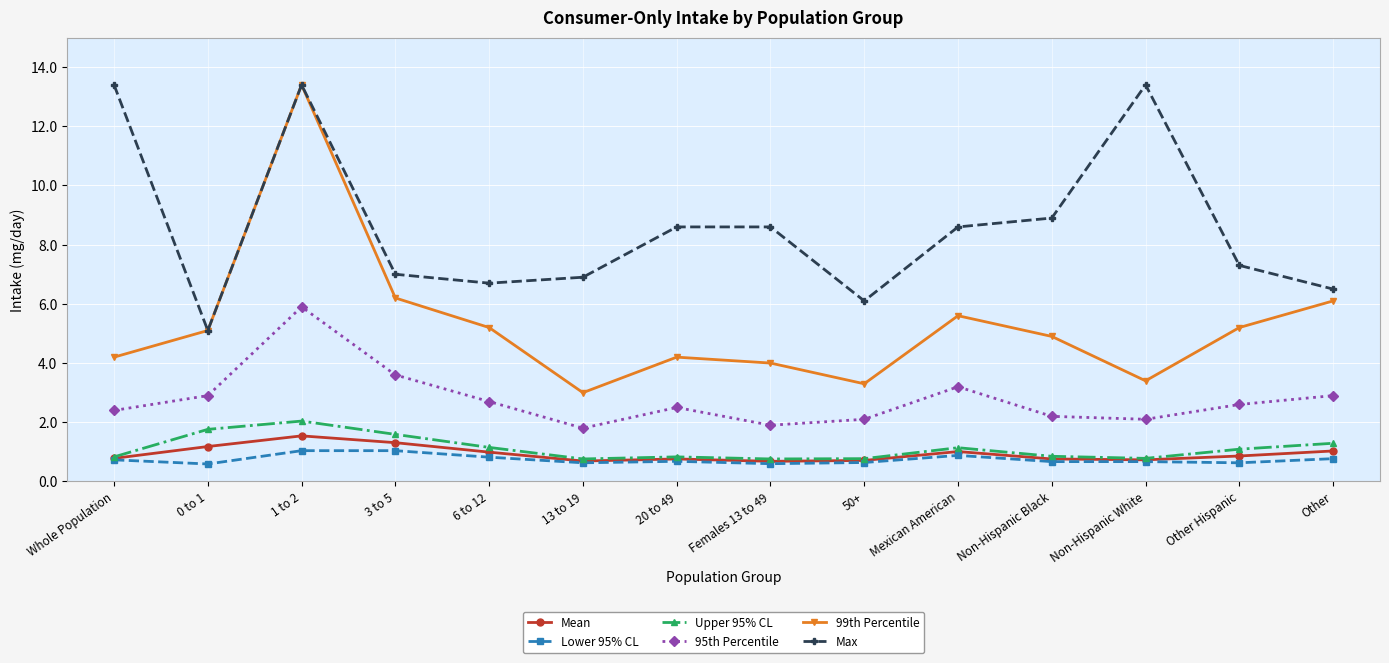

In 95th Percentile, how many points are higher than both neighbors (excluding endpoints)?

3